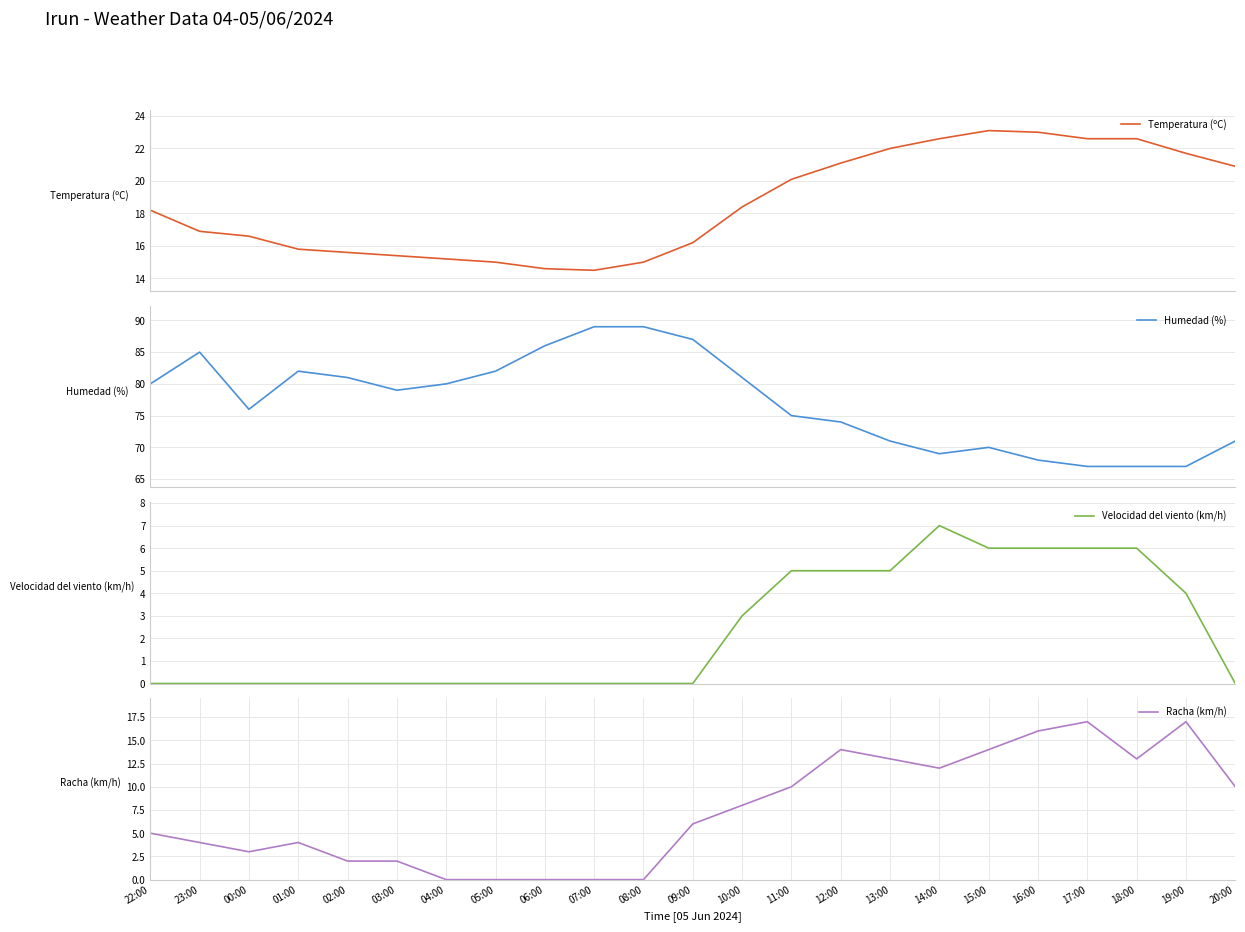

Is it true that Temperatura (ºC) equals 7.6 at 04:00?

False